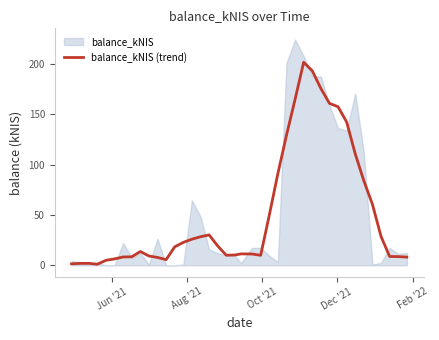

What is the maximum value for balance_kNIS (trend)?

201.5